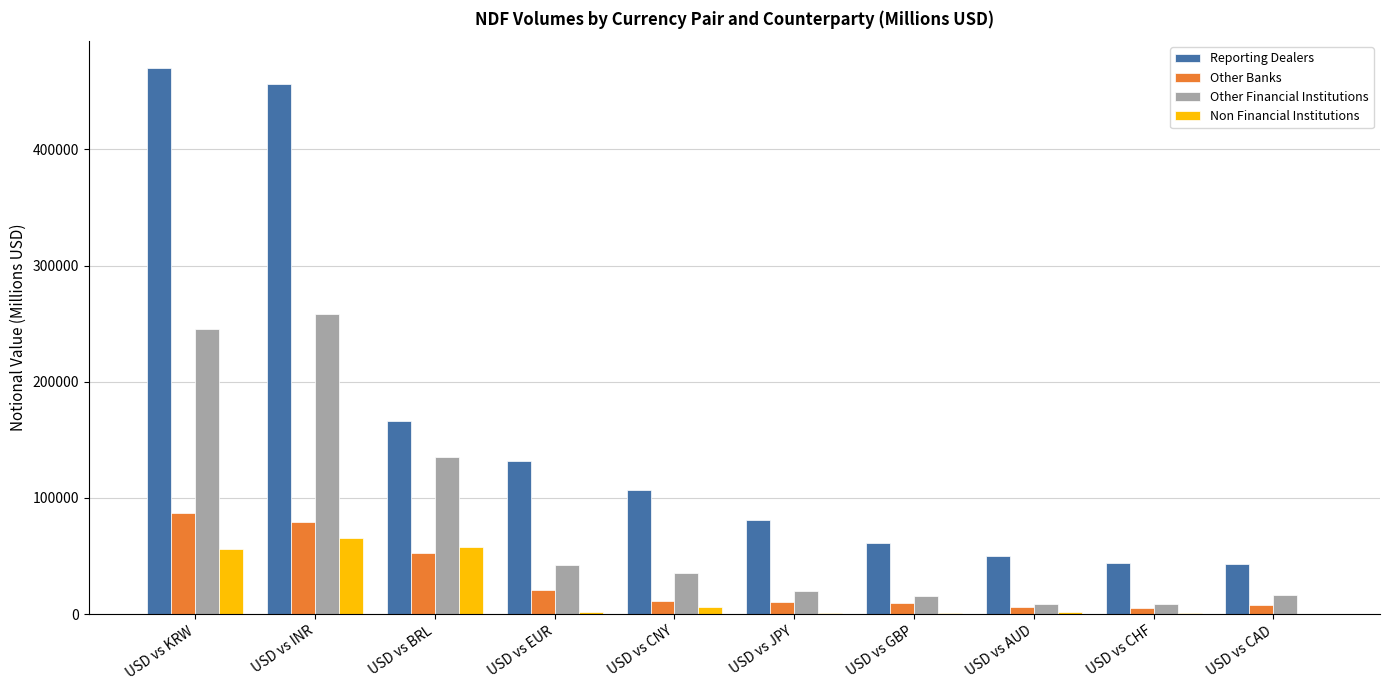

Which series has the widest spread of values?

Reporting Dealers